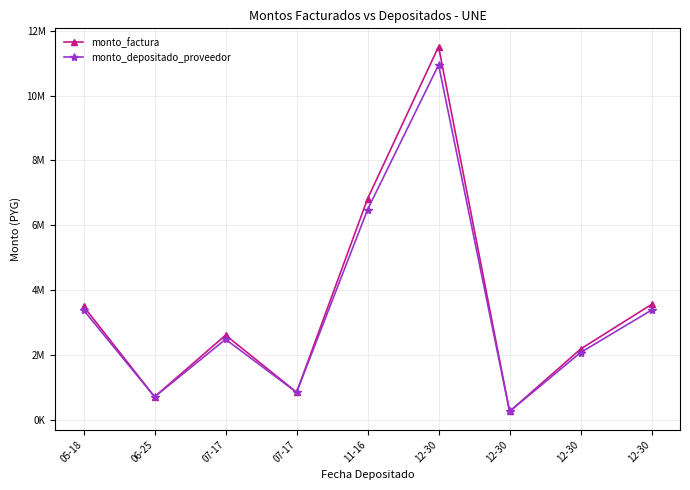

Reading left to right, transcribe all the data shown in this chart.

monto_factura: 3494000	705000	2607000	845000	6818000	11512500	252500	2178000	3555000
monto_depositado_proveedor: 3379276	702488	2479210	841989	6483794	10948179	251600	2071238	3380740